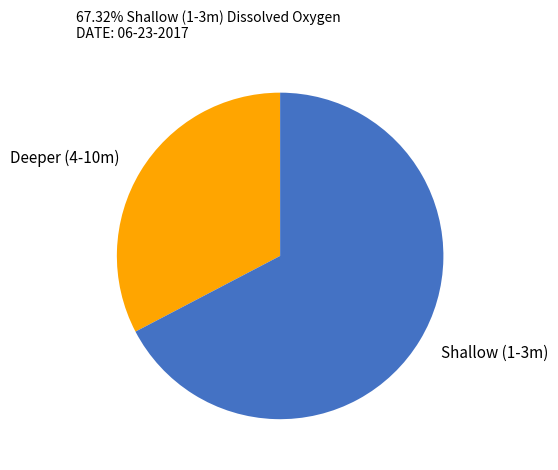

Count the number of slices in the pie.

2